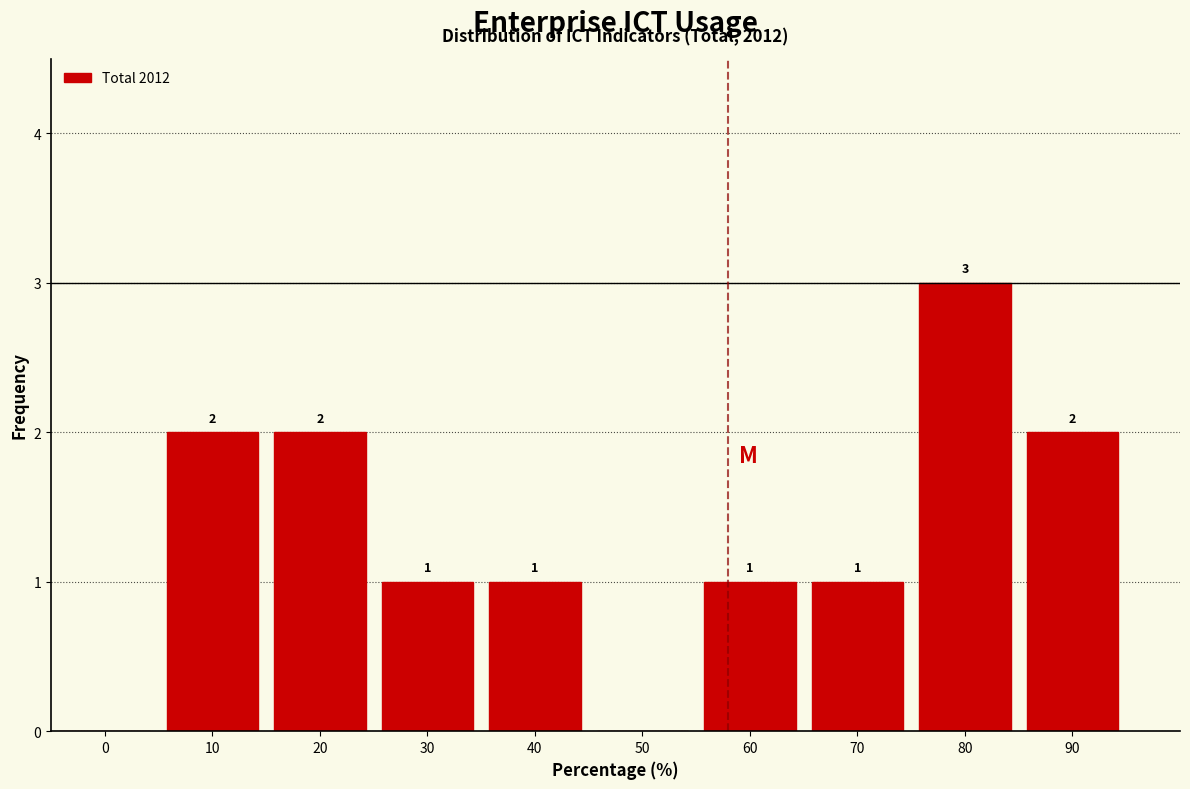

Reading left to right, extract all data points from this chart.

0=0	10=2	20=2	30=1	40=1	50=0	60=1	70=1	80=3	90=2